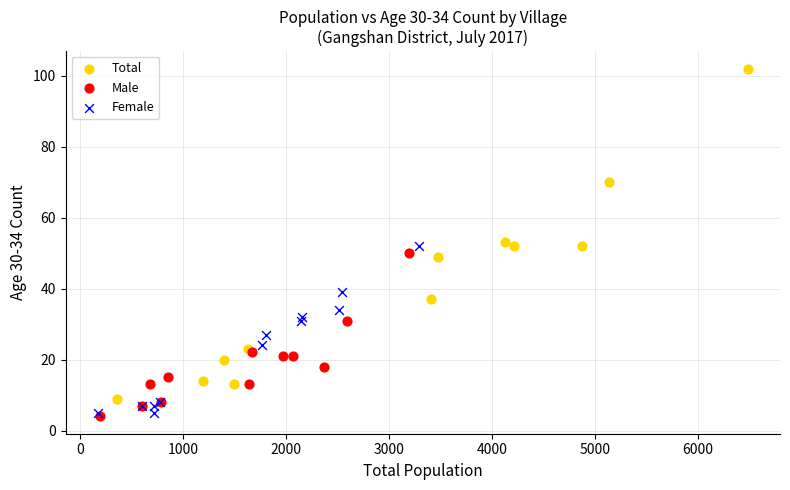

Which series contains the highest Y value?

Total